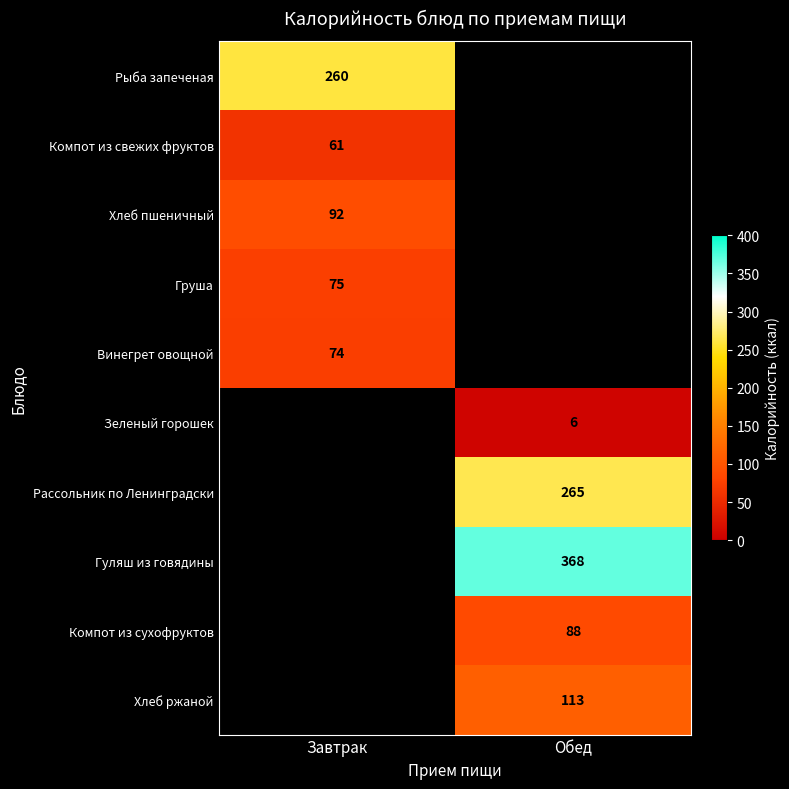

The value of Хлеб ржаной at Обед is 61.6. True or false?

False